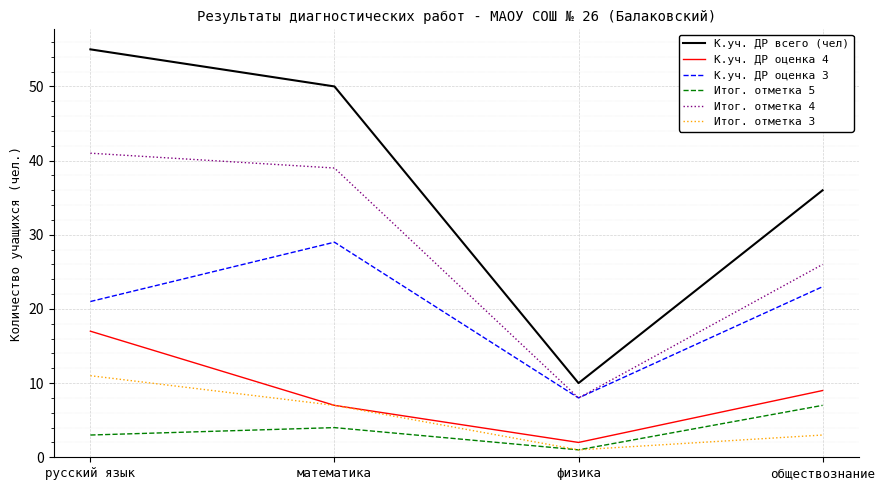

Rank the series by their maximum value, from lowest to highest.

Итог. отметка 5, Итог. отметка 3, К.уч. ДР оценка 4, К.уч. ДР оценка 3, Итог. отметка 4, К.уч. ДР всего (чел)